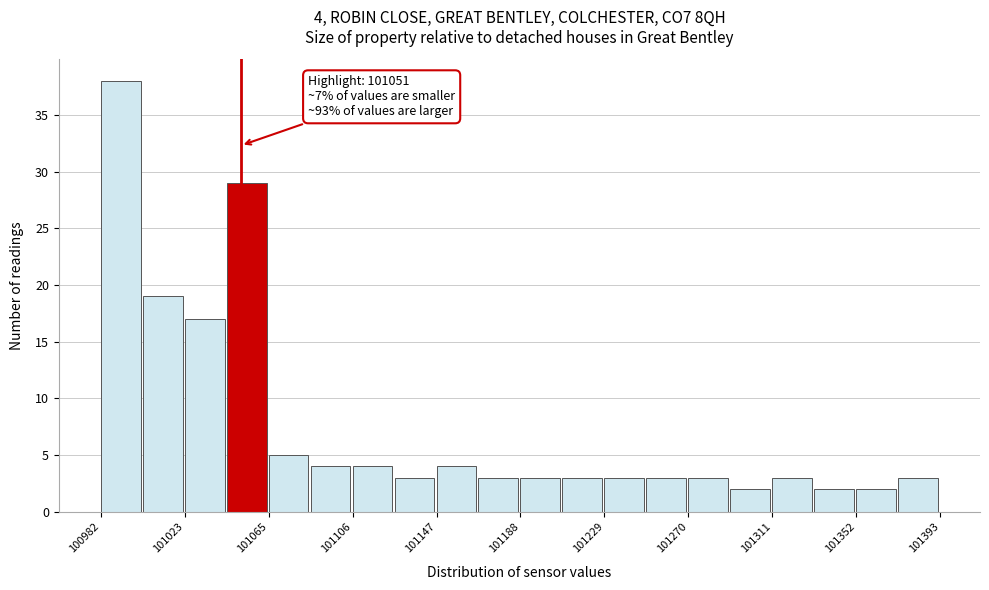

Over which range of the x-axis is the bar tallest?

100980 to 101005